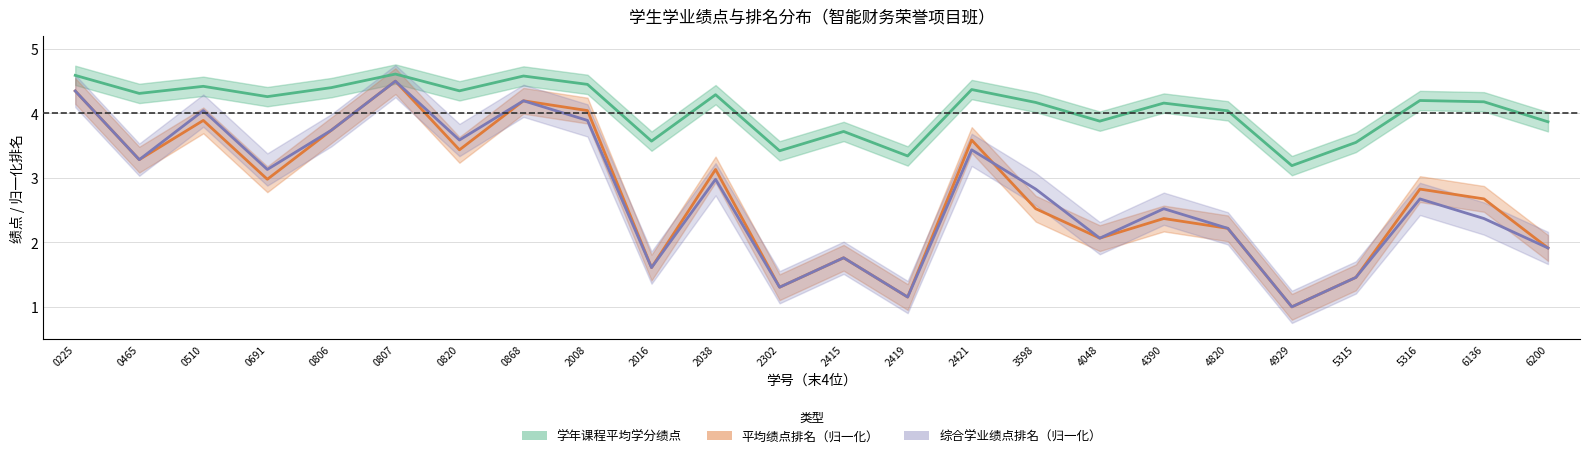

Does the chart have visible grid lines?

Yes